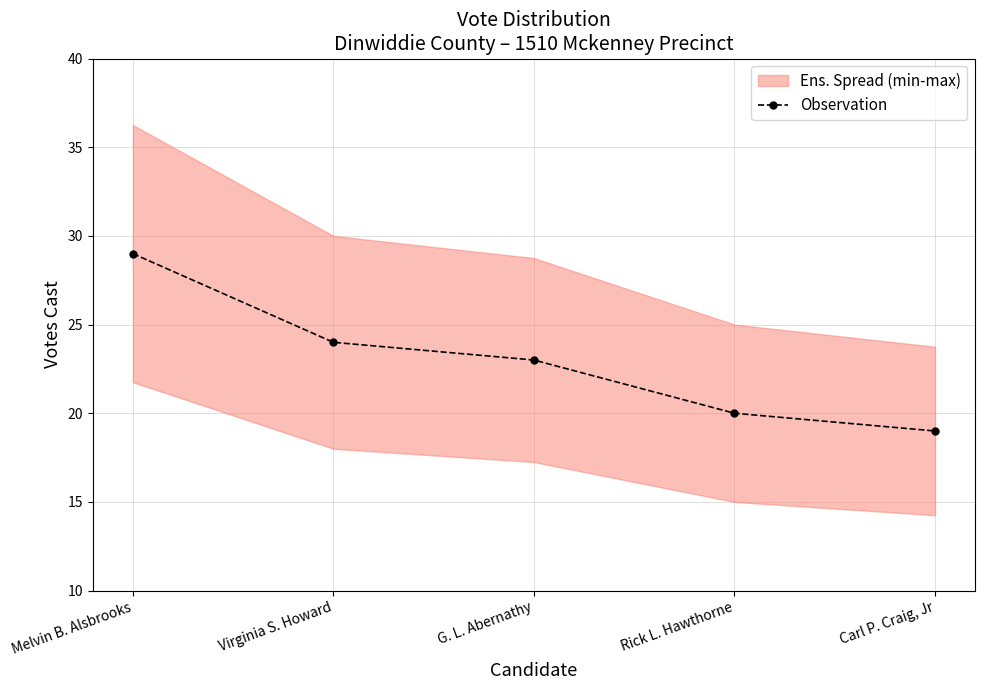

At which label is the value closest to 24?

Virginia S. Howard